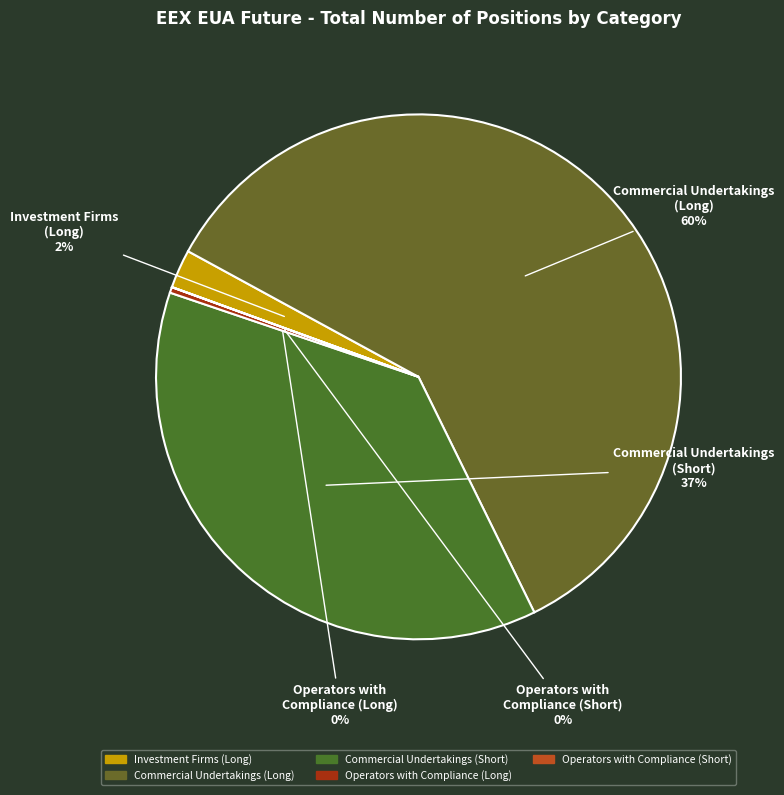

What is the largest slice in the pie chart?

Commercial Undertakings (Long)